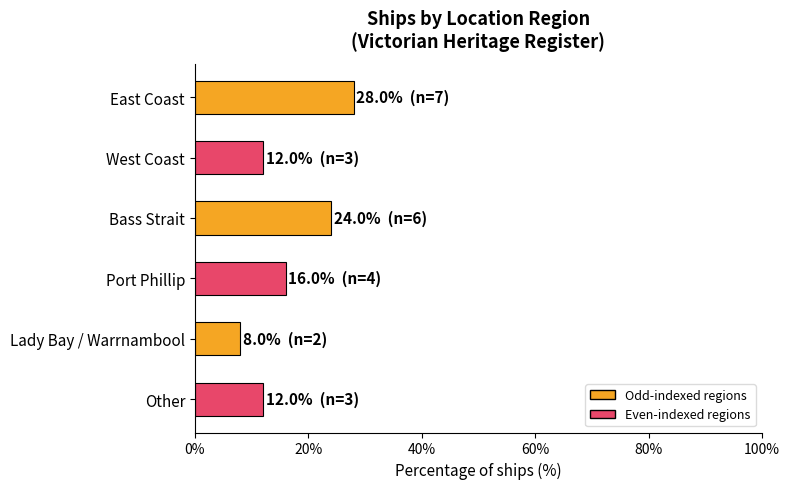

How many values are between 12 and 24?

4